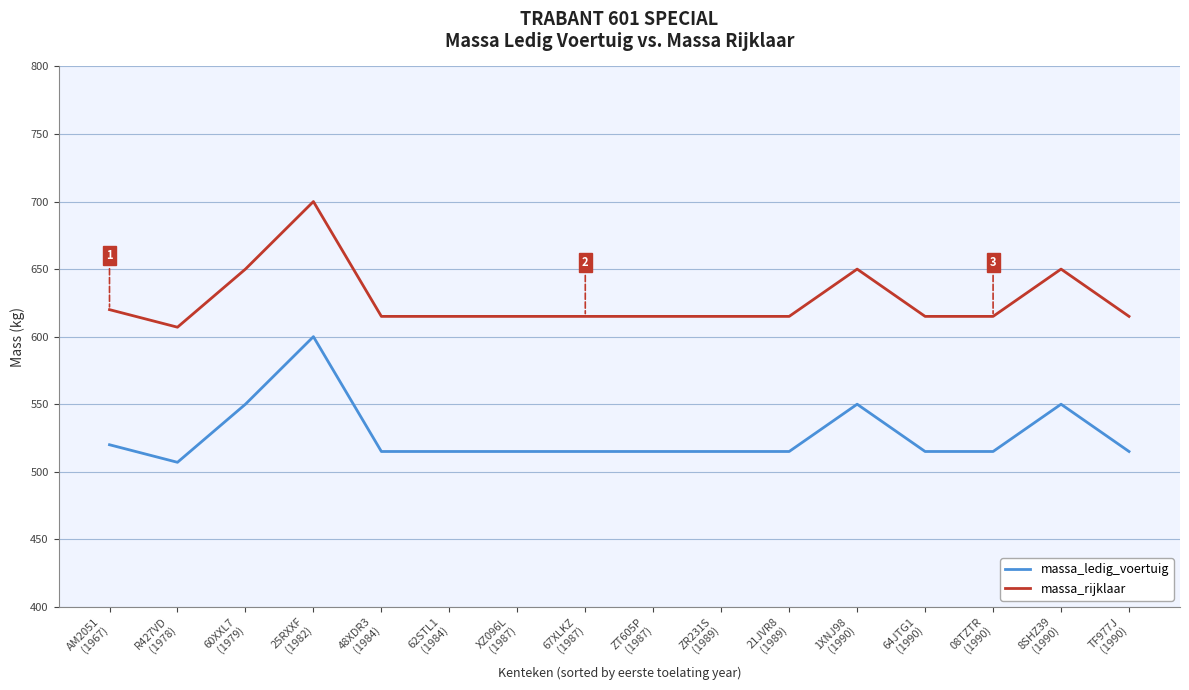

Which category has the highest value in the massa_ledig_voertuig series?

25RXXF
(1982)